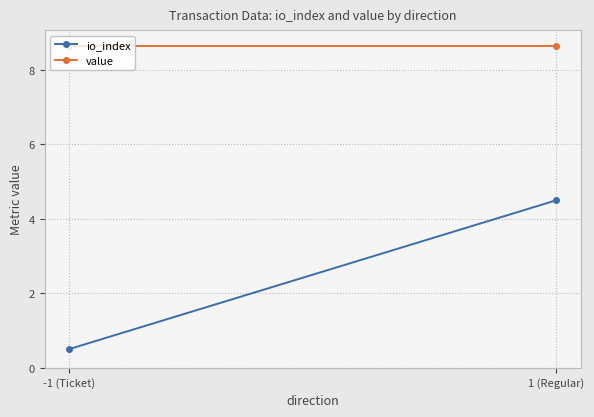

Rank the categories by value value from lowest to highest.

-1 (Ticket), 1 (Regular)